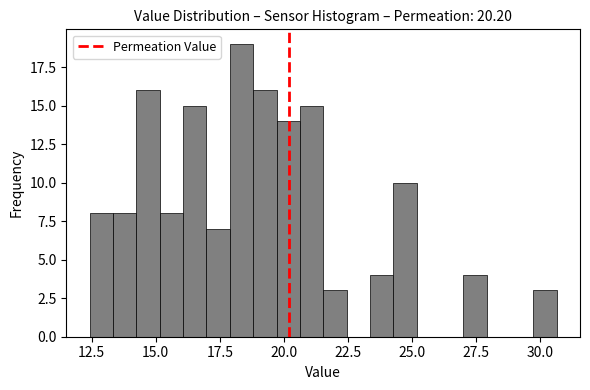

Read against the x-axis, roughly where is the centre of the tallest bar?

18.5